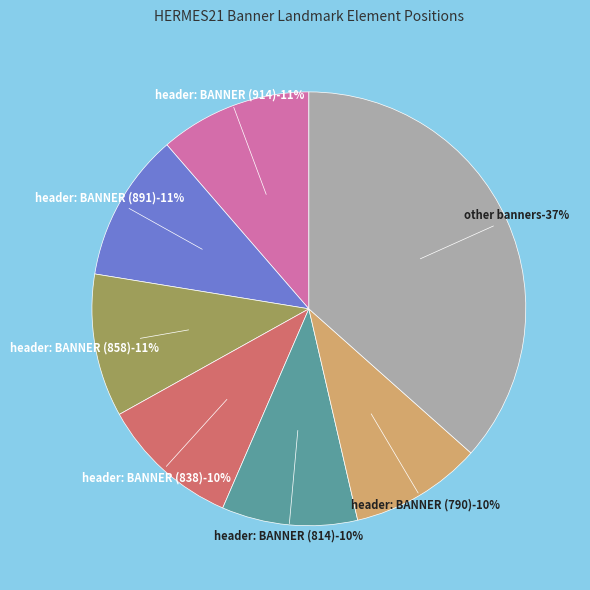

Is it true that header: BANNER (858) is 11% of the pie?

True